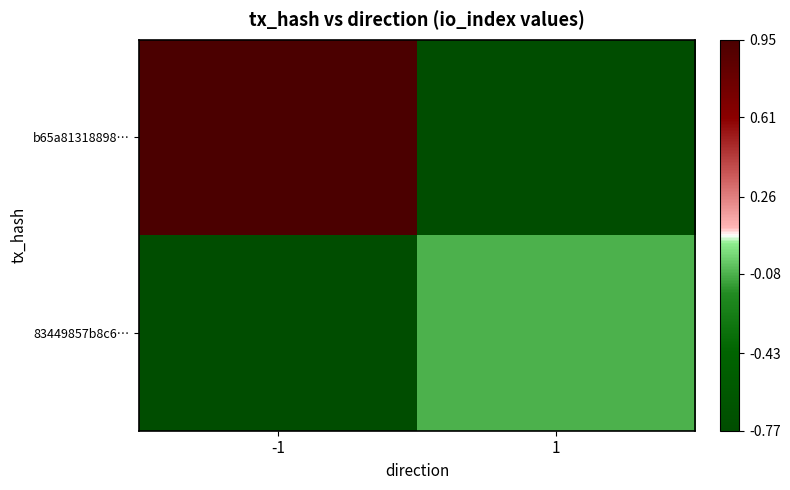

What is the difference between the highest and lowest values at 1?

0.7